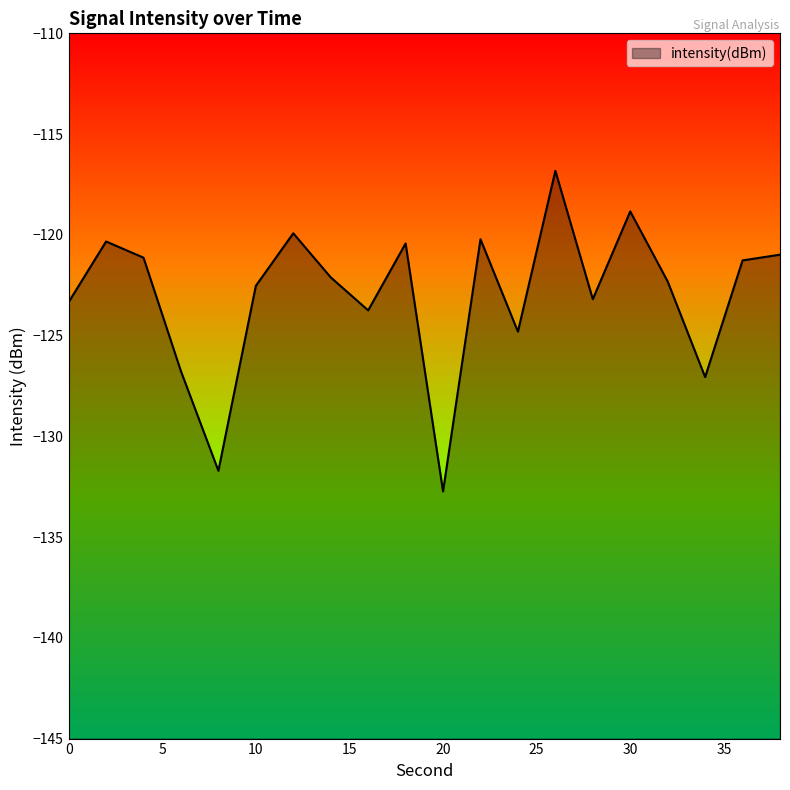

The value at 10 is -122.5. True or false?

True